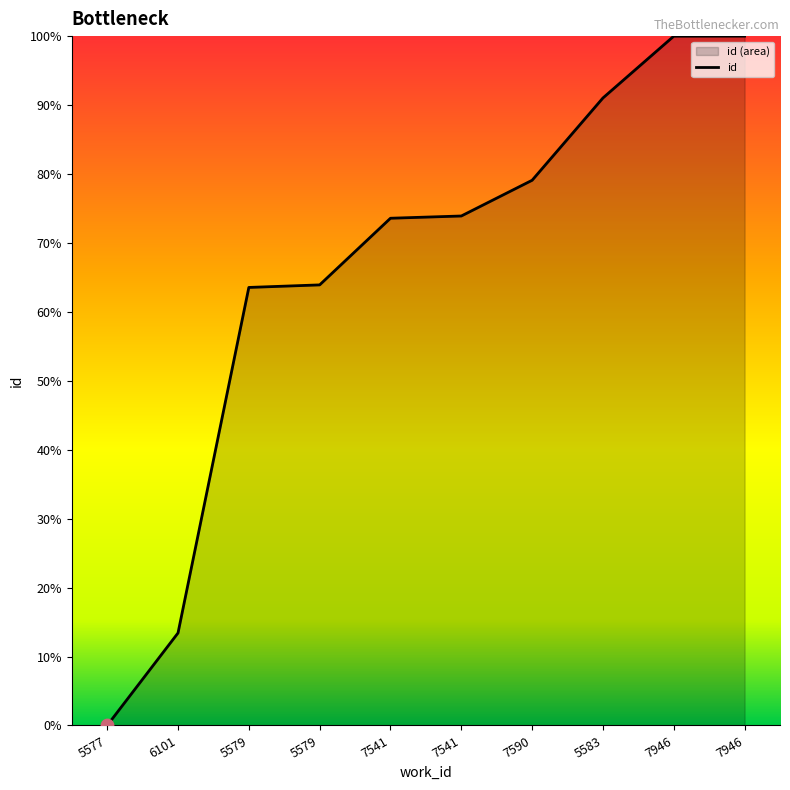

Which has a higher value, 6101 or 7590?

7590